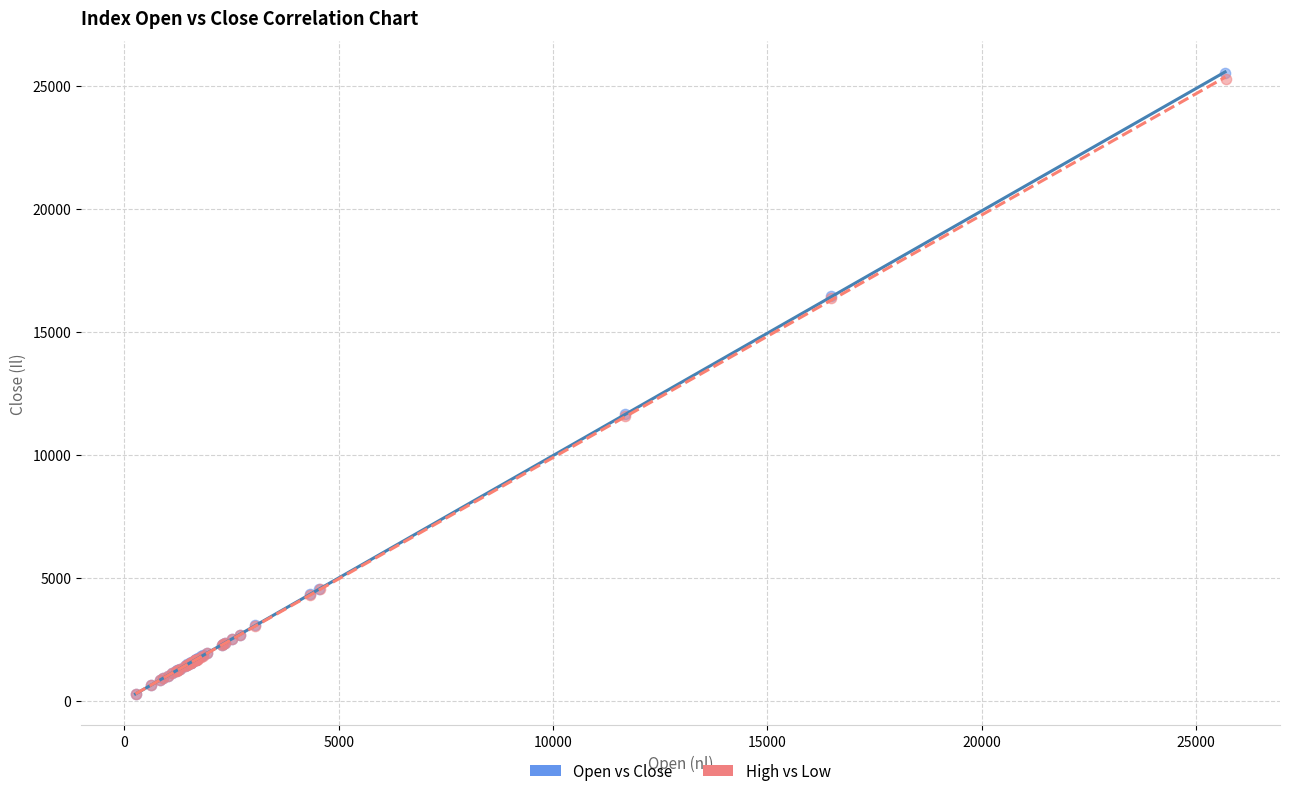

Which series has the widest spread of Y values?

Open vs Close